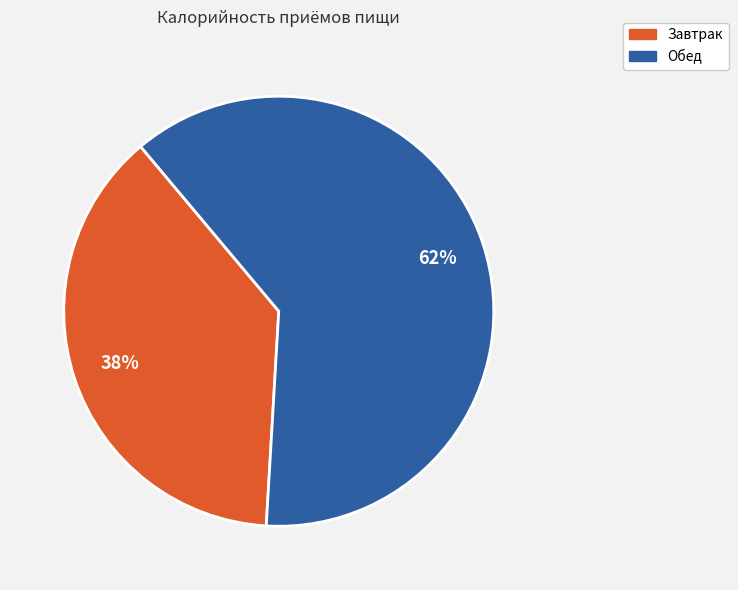

Which category accounts for the majority?

Обед